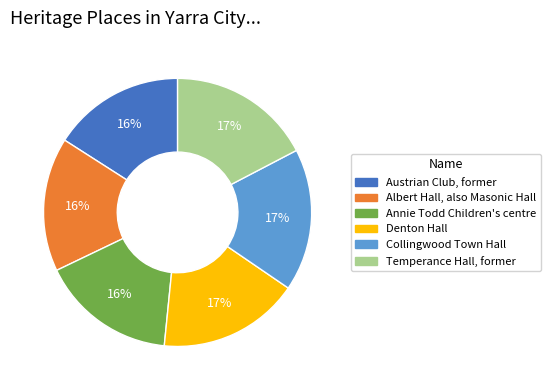

To the nearest percent, what portion does Albert Hall, also Masonic Hall represent?

16%